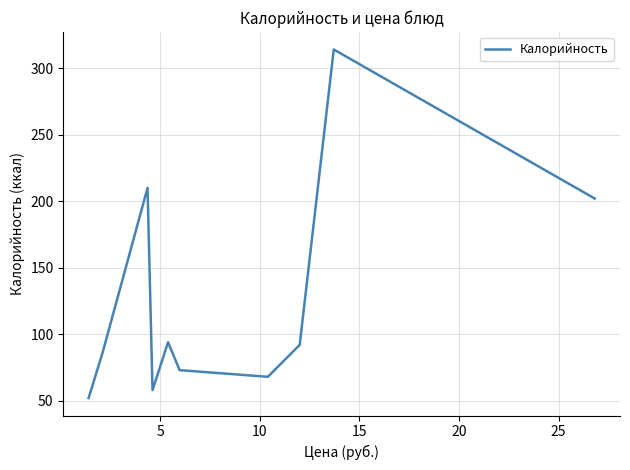

What is the smallest value displayed?

52